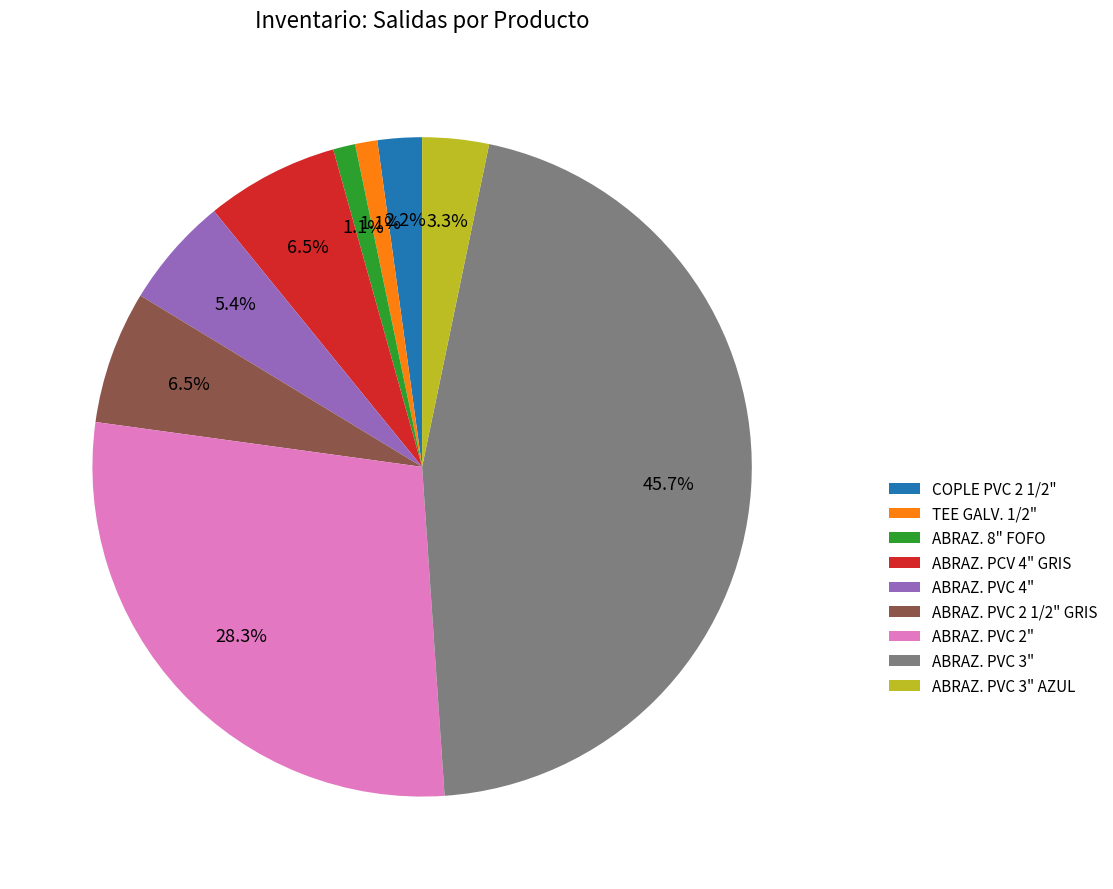

Which has a higher value, ABRAZ. 8" FOFO or ABRAZ. PVC 3"?

ABRAZ. PVC 3"